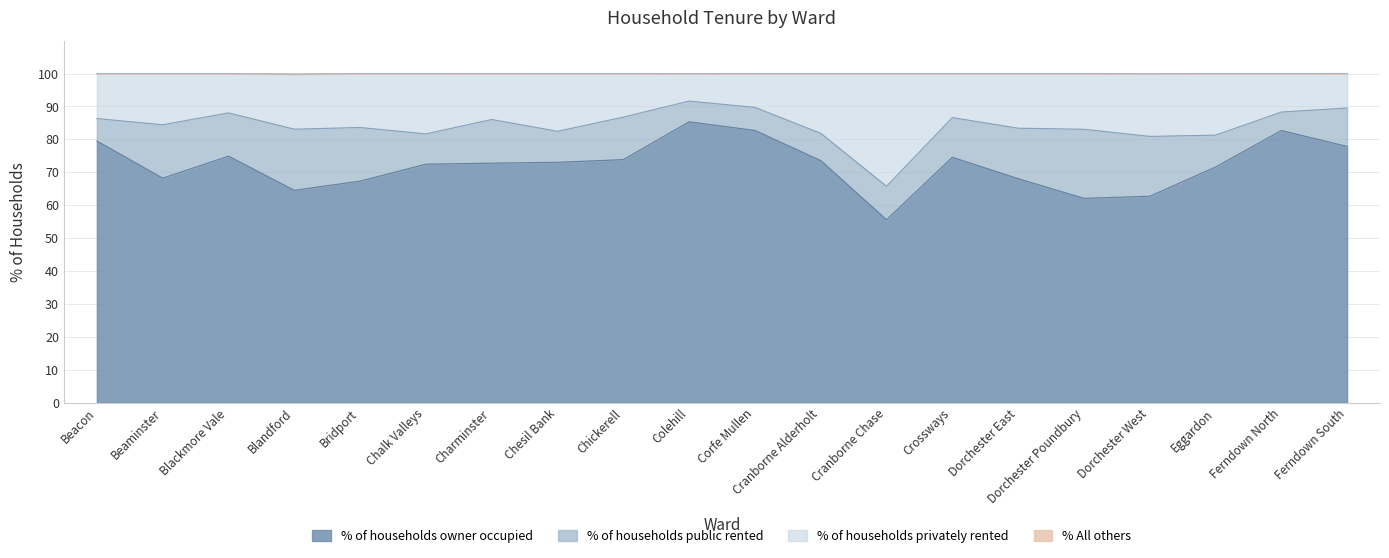

Read the % of households owner occupied value at Beacon.

79.5